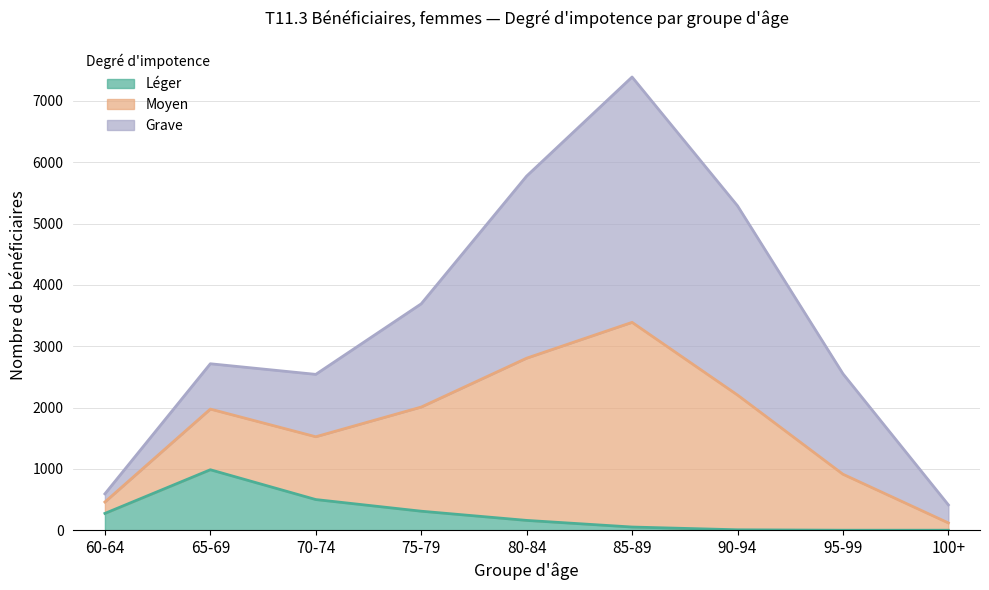

At how many categories does at least one series exceed 4787?

3